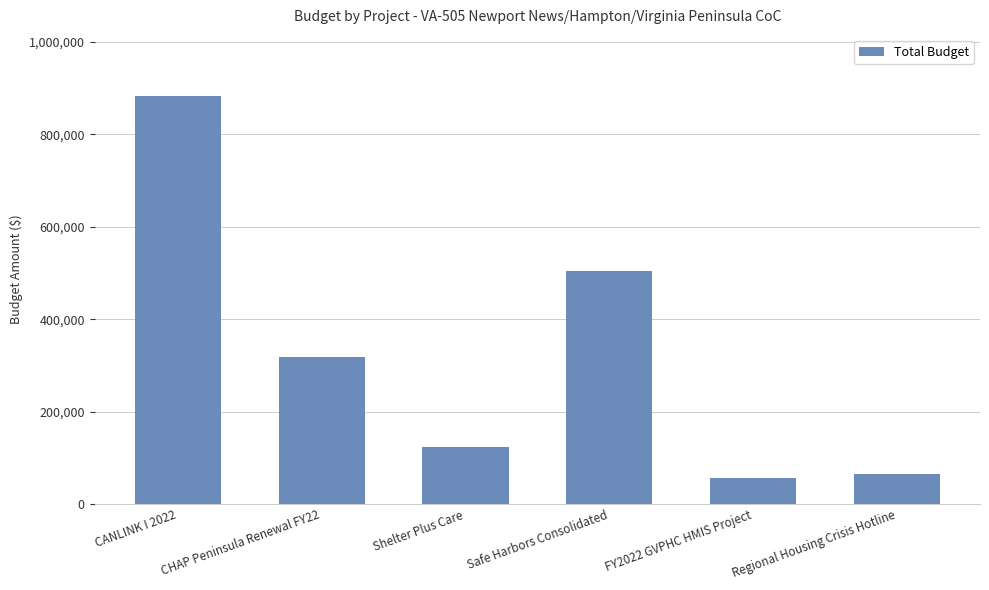

At which category does the chart reach its minimum across all series?

FY2022 GVPHC HMIS Project